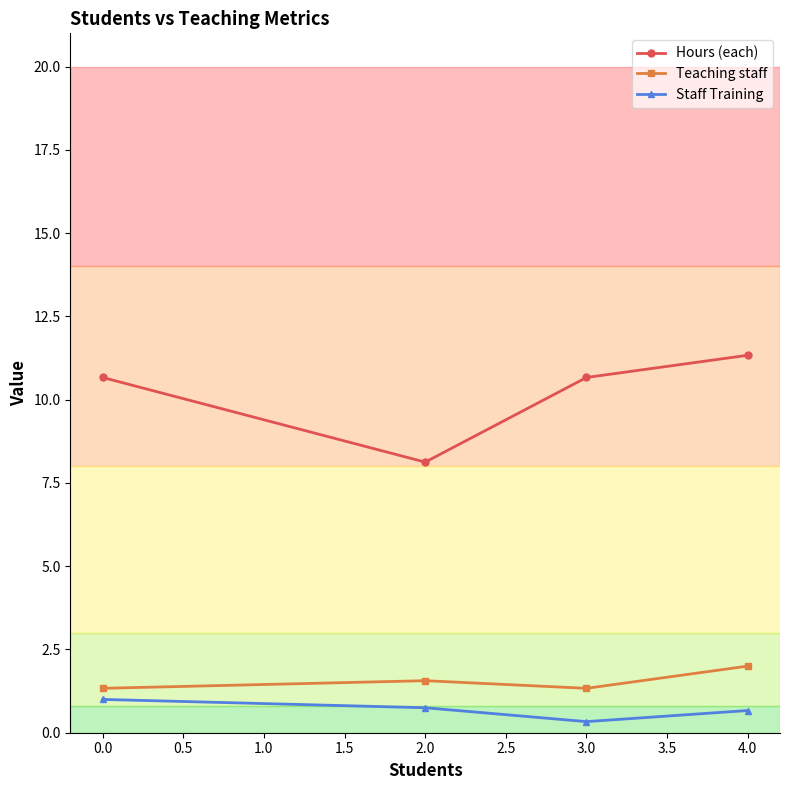

True or false: Staff Training and Teaching staff cross at least once.

False